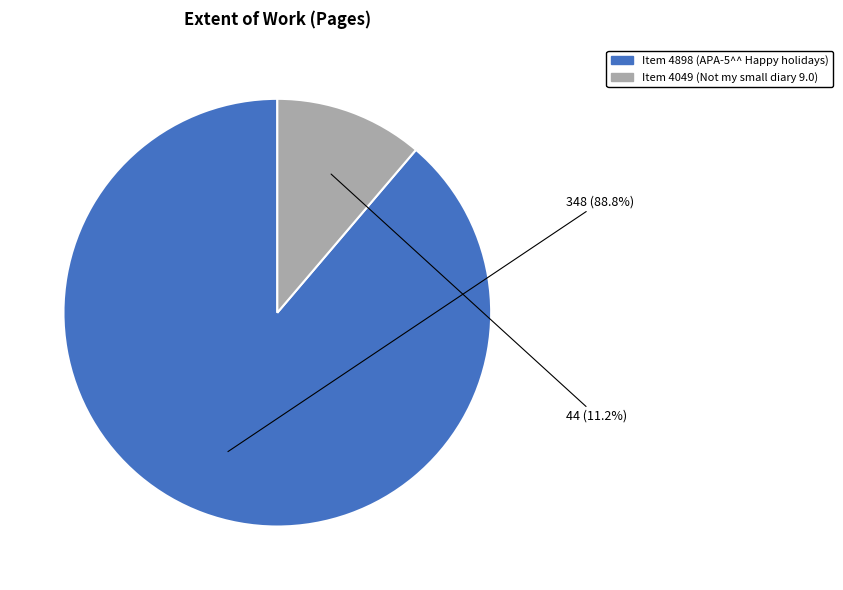

Does any single category account for the majority?

Yes